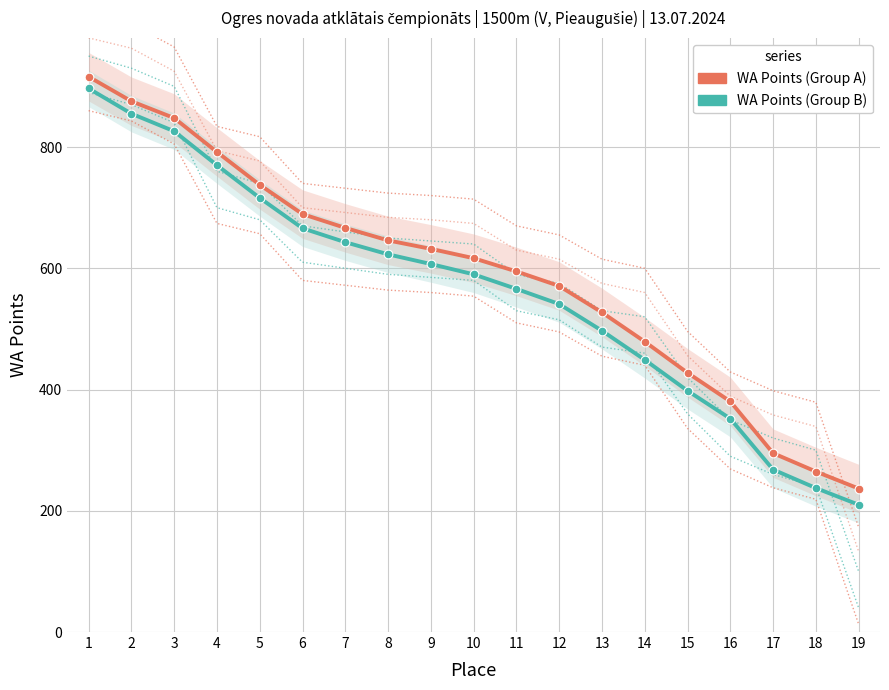

What is the total value across all series at 6?

1355.4